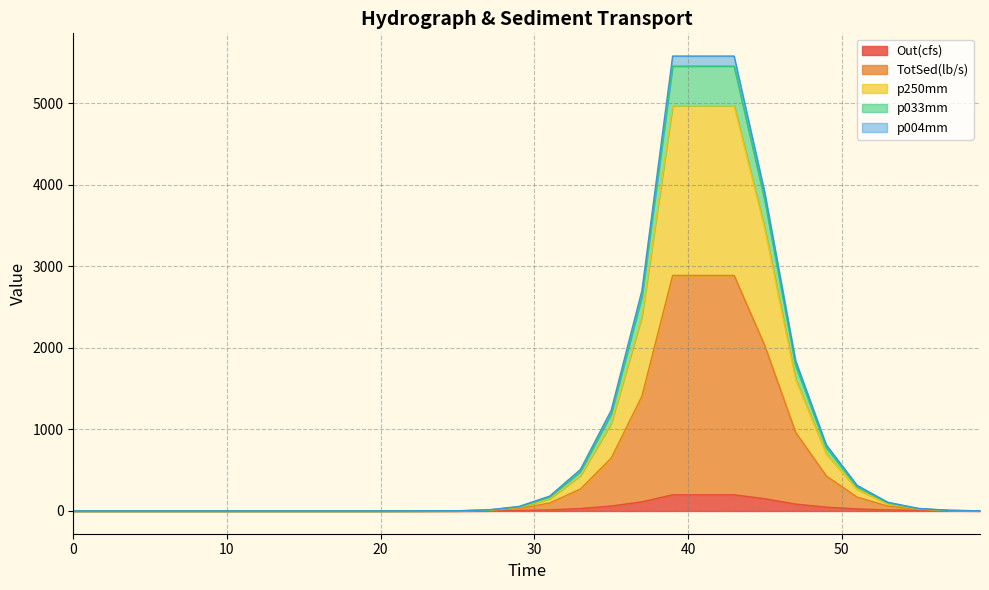

What are all the series names shown in the legend?

Out(cfs), TotSed(lb/s), p250mm, p033mm, p004mm